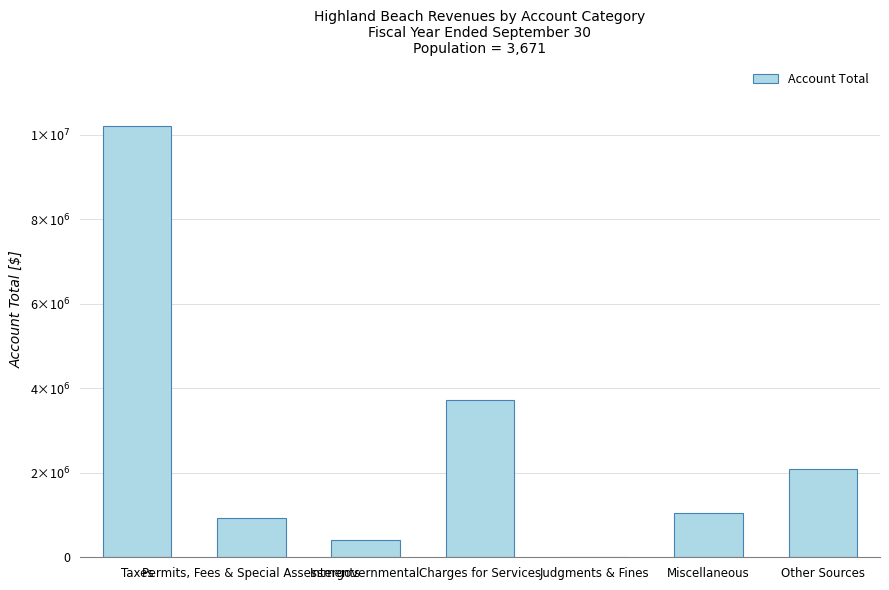

What is the difference between the values at Judgments & Fines and Charges for Services?

3704253